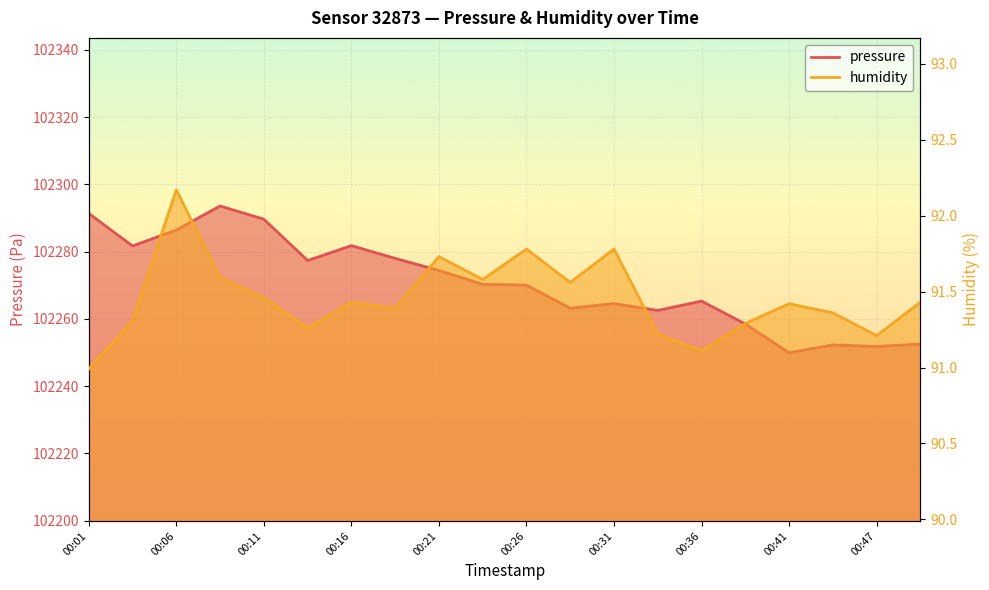

What is the value of the humidity point at the 8th from the left?

91.4